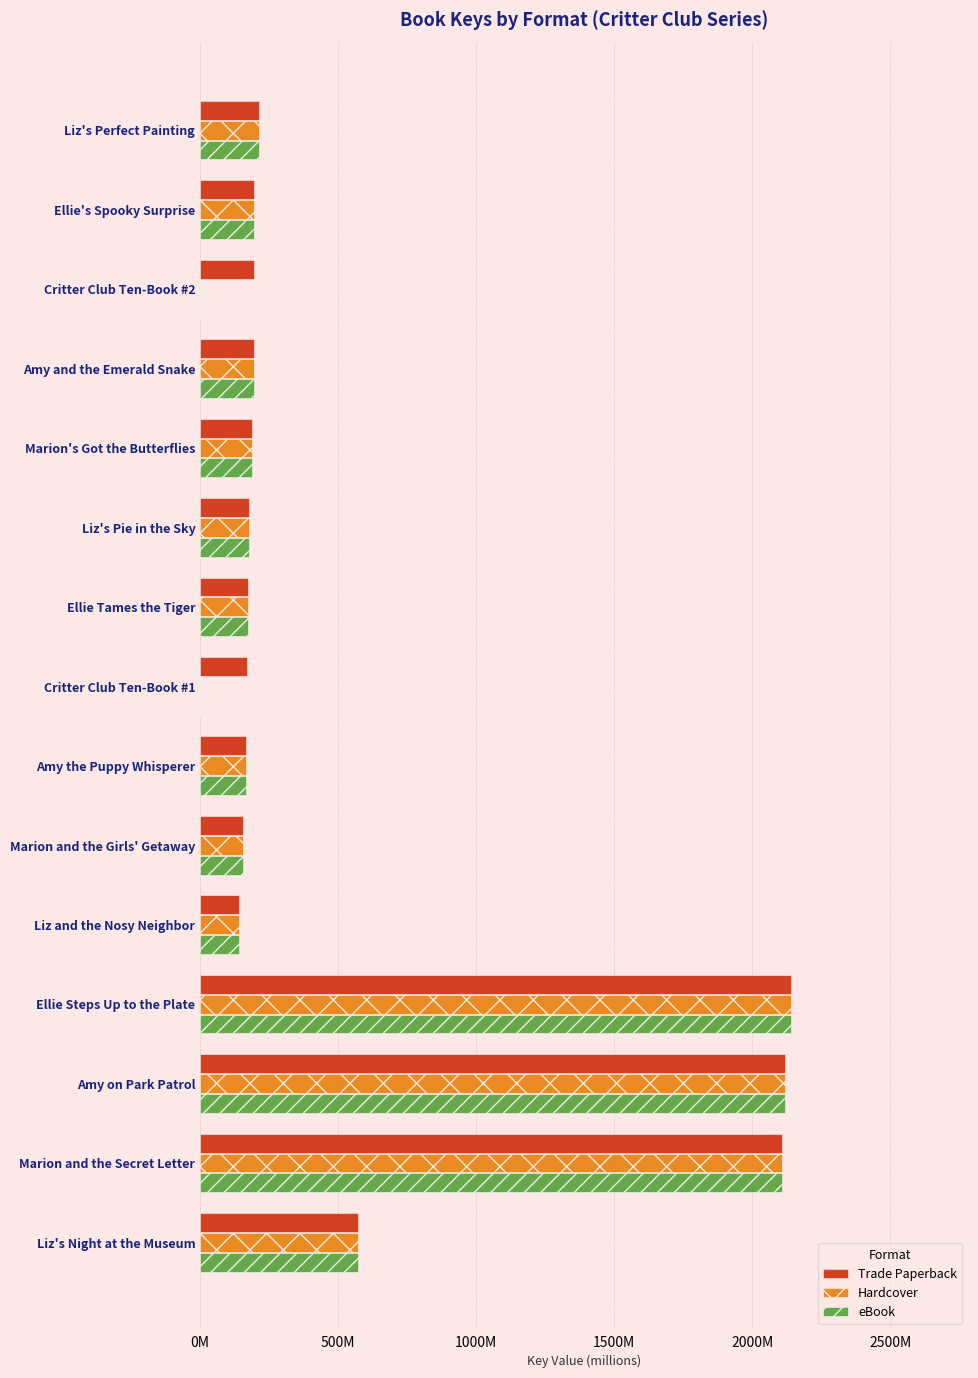

Reading left to right, list all the values displayed in this chart.

Trade Paperback: 212.6	194.2	196.6	194.2	187.7	175.7	173.0	169.7	167.7	155.8	140.5	2141.1	2117.4	2106.7	573.3
Hardcover: 212.6	194.2	0.0	194.2	187.7	175.7	173.0	0.0	167.7	155.8	140.5	2141.1	2117.4	2106.7	573.3
eBook: 212.6	194.2	0.0	194.2	187.7	175.7	173.0	0.0	167.7	155.8	140.5	2141.1	2117.4	2106.7	573.3